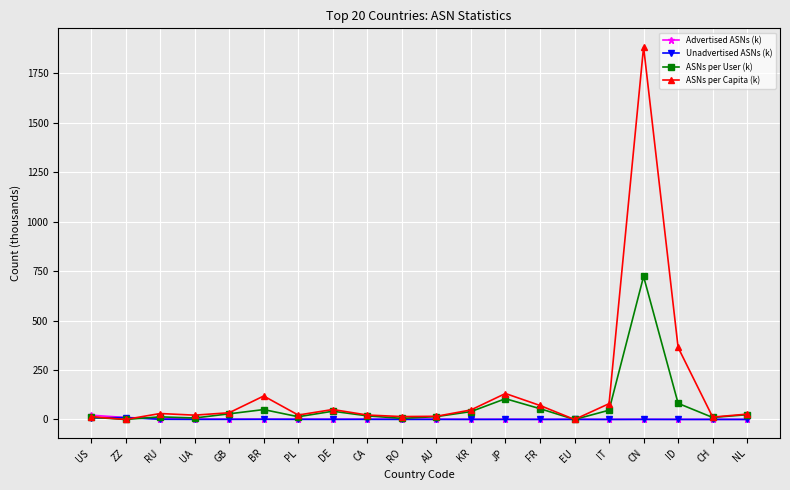

At which category is the sum across all series the highest?

CN